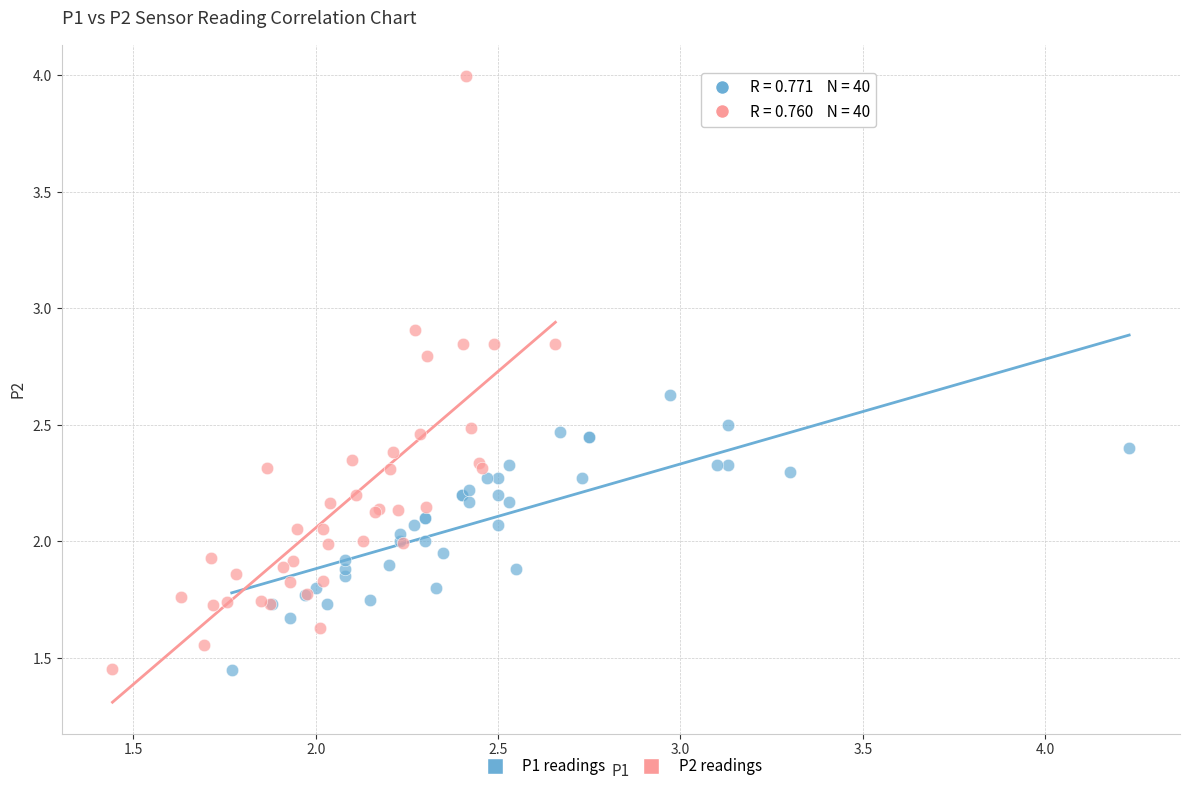

What are all the series names shown in the legend?

P1 readings, P2 readings